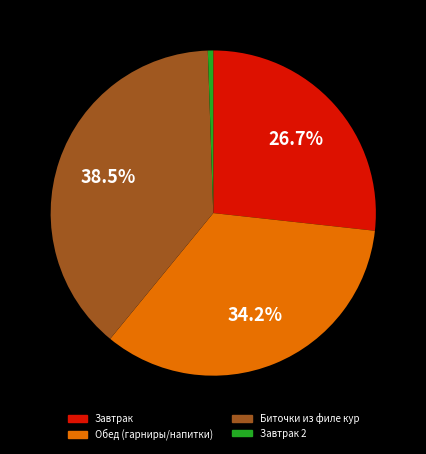

Is there a majority slice in this chart?

No